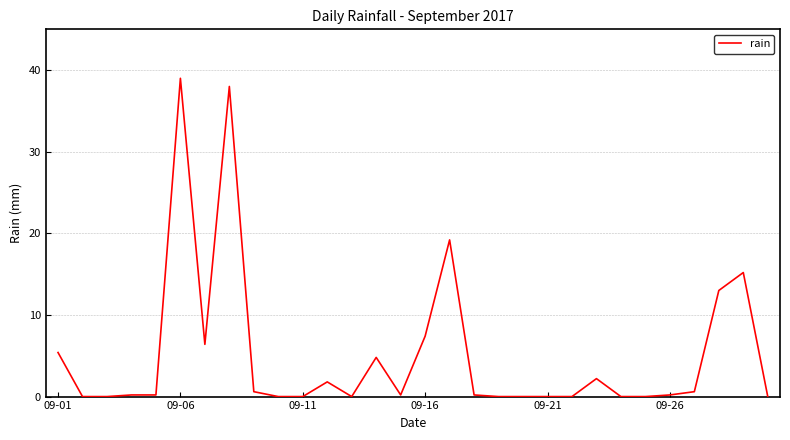

How many lines are shown in the chart?

1